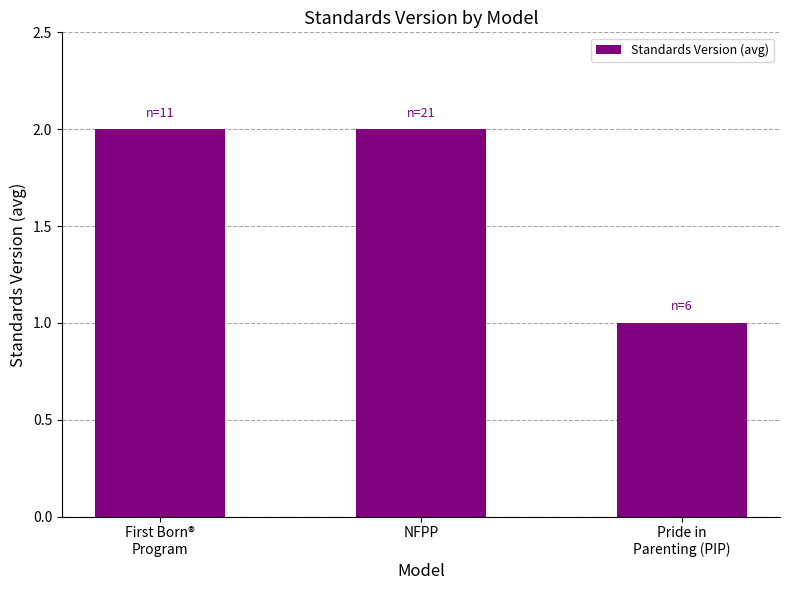

The value at NFPP is 2. True or false?

True